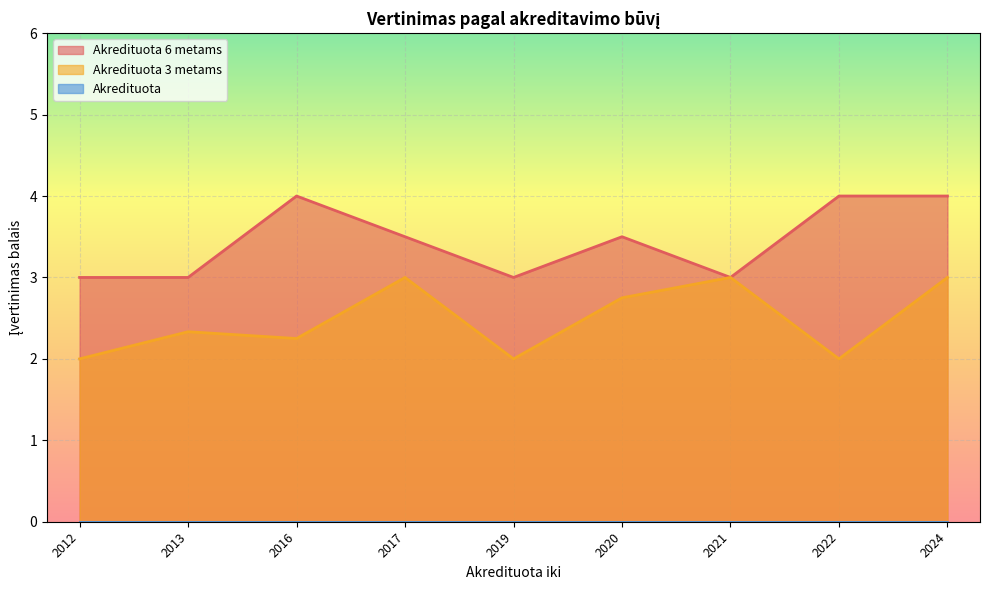

True or false: Akredituota 6 metams has a value of 4 at 2022.

True